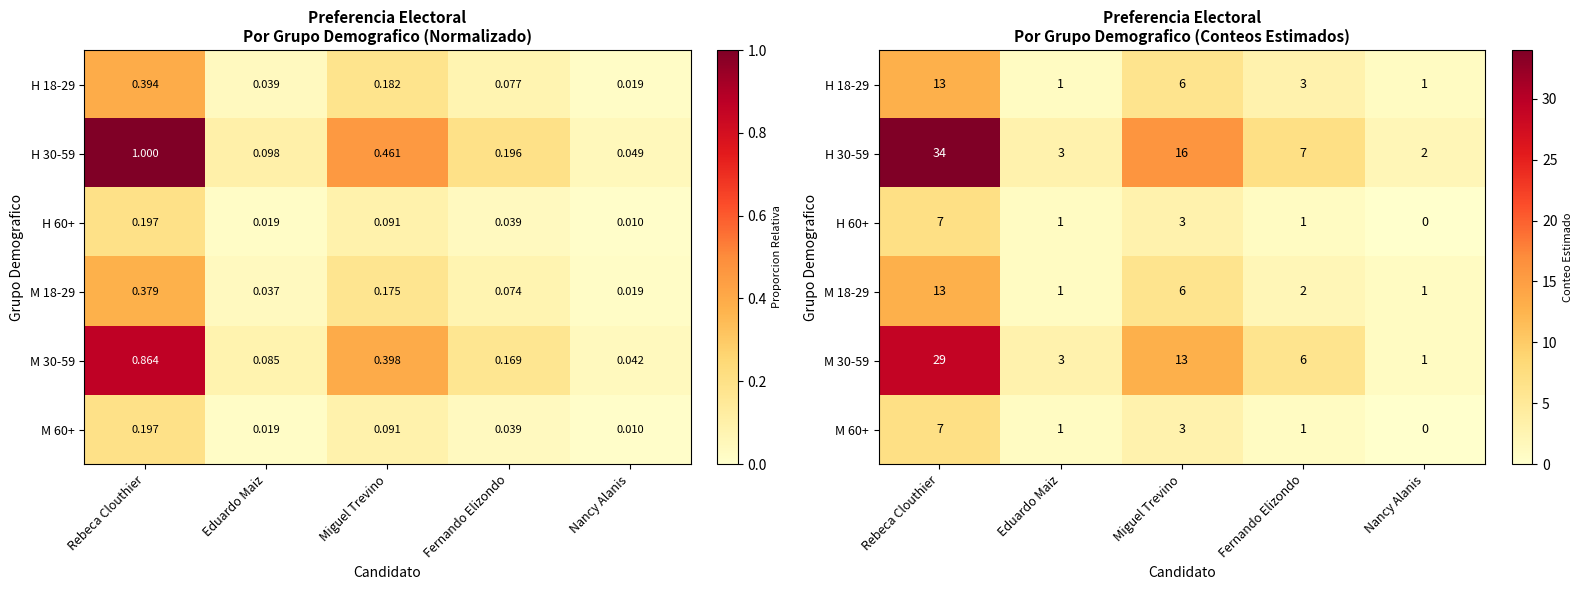

What is the difference between the maximum and minimum values in the H 18-29 series?

12